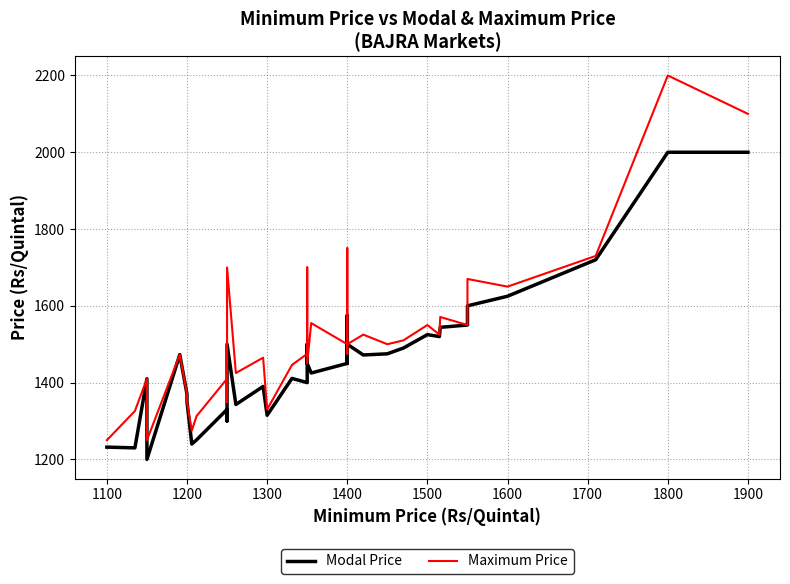

List the series in order of their overall mean, highest first.

Maximum Price, Modal Price